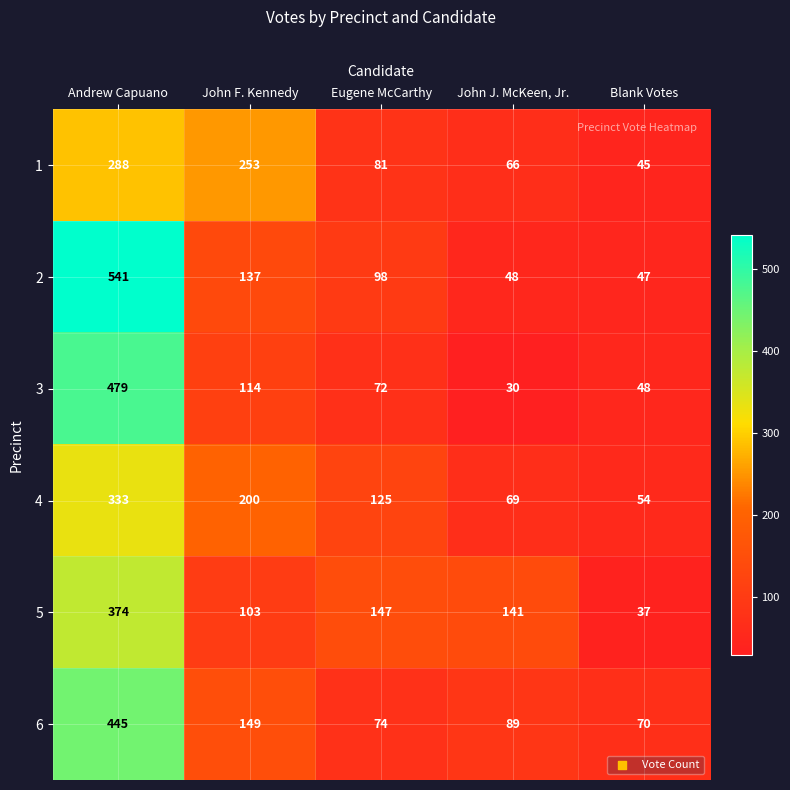

Reading left to right, extract all data points from this chart.

1: 288	253	81	66	45
2: 541	137	98	48	47
3: 479	114	72	30	48
4: 333	200	125	69	54
5: 374	103	147	141	37
6: 445	149	74	89	70